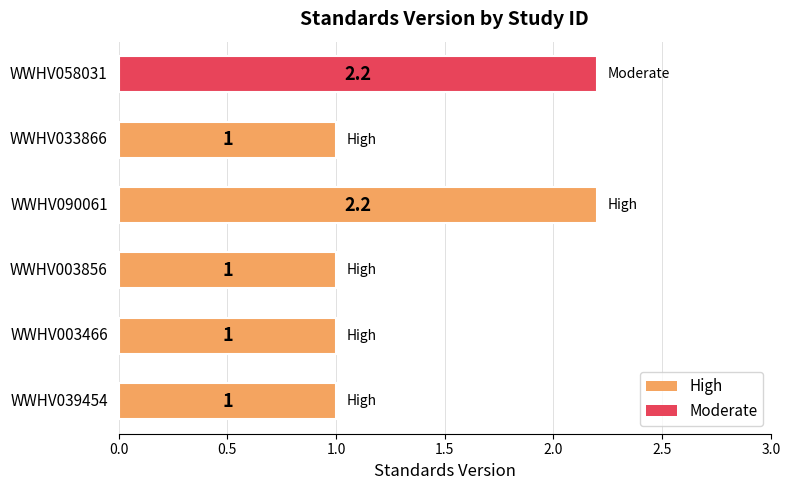

What is the smallest value displayed?

1.0